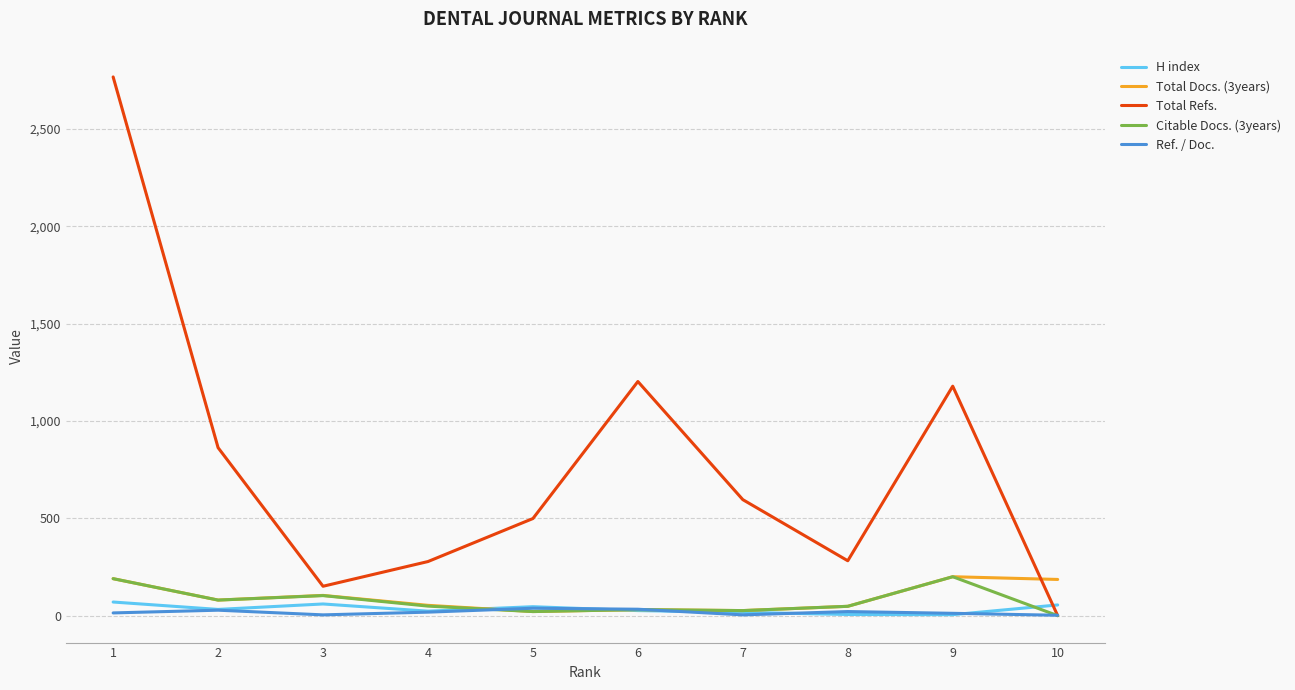

What is the maximum value shown in the chart?

2768